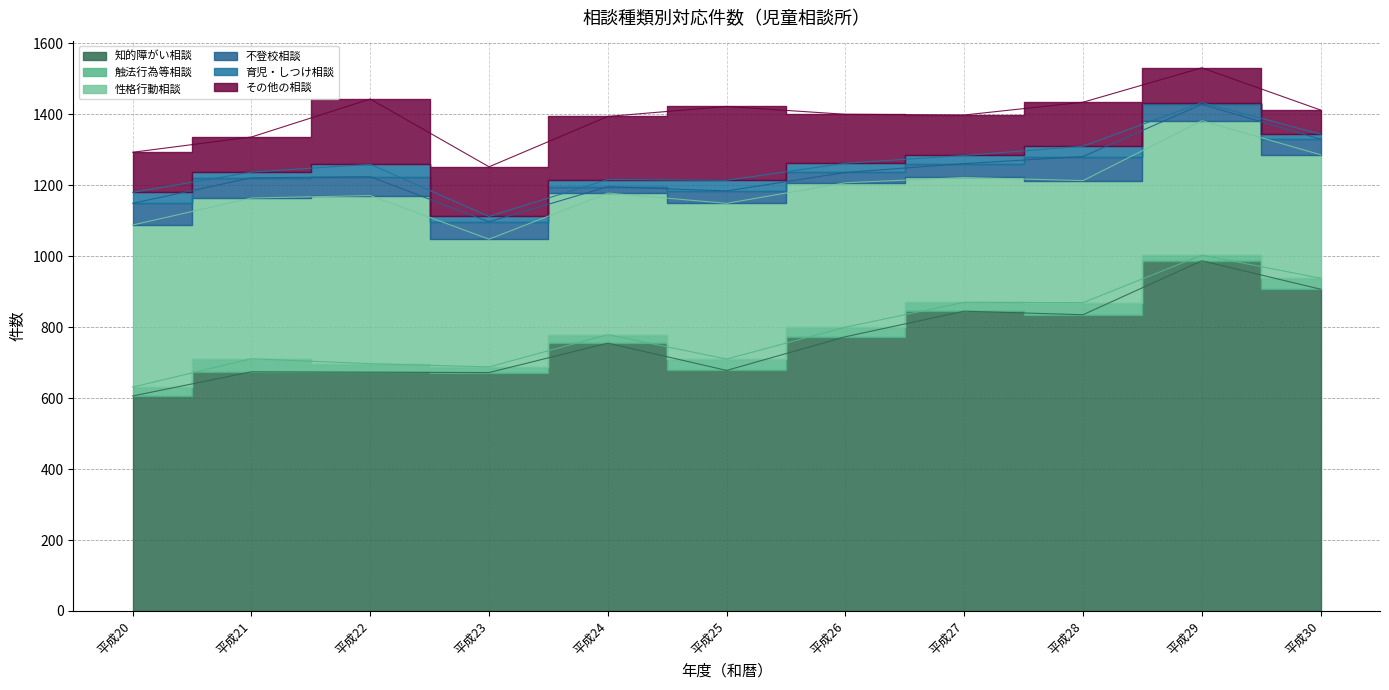

Rank the series at 平成24 from highest to lowest value.

知的障がい相談, 性格行動相談, その他の相談, 触法行為等相談, 育児・しつけ相談, 不登校相談